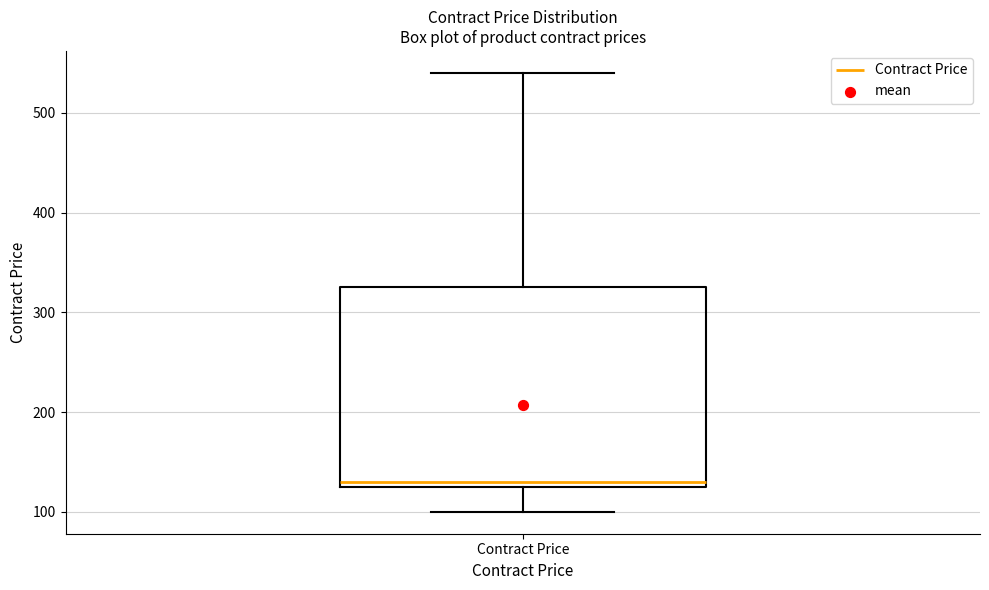

Where is the lower edge of the box for Contract Price on the y-axis? The values are not printed on the chart, so give them approximately, as read against the axis.

130